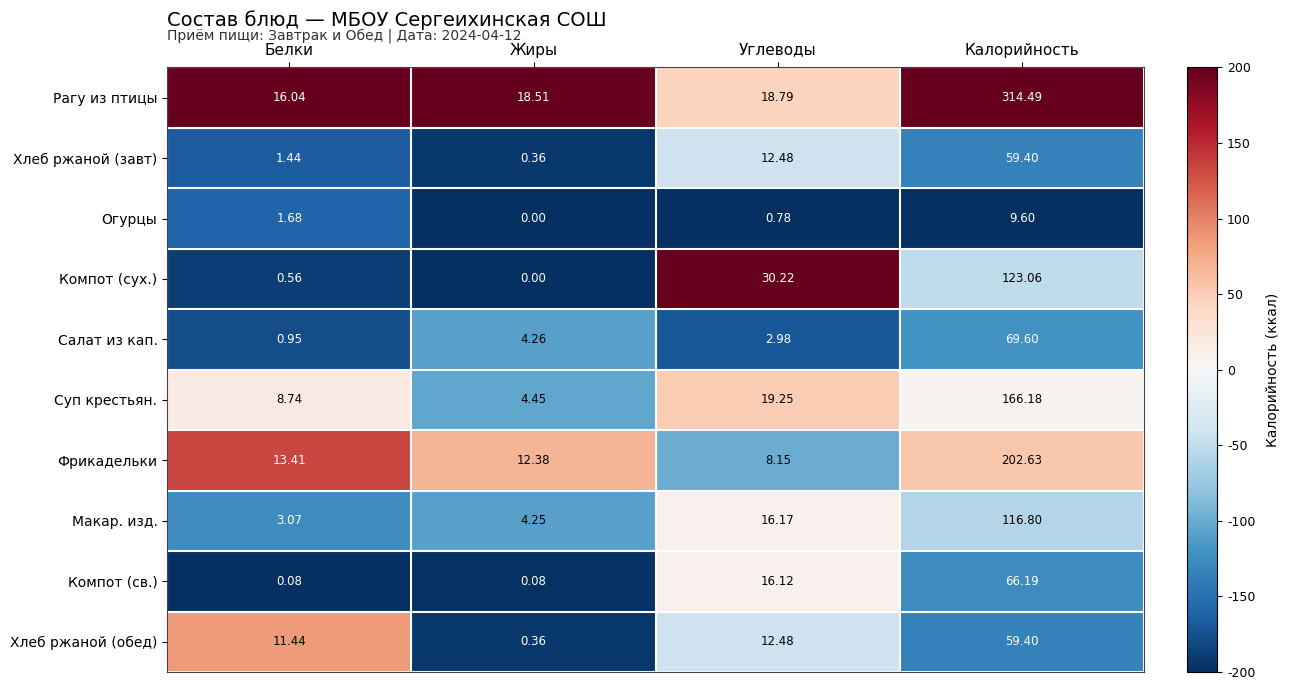

At which category is the sum across all series the highest?

Калорийность